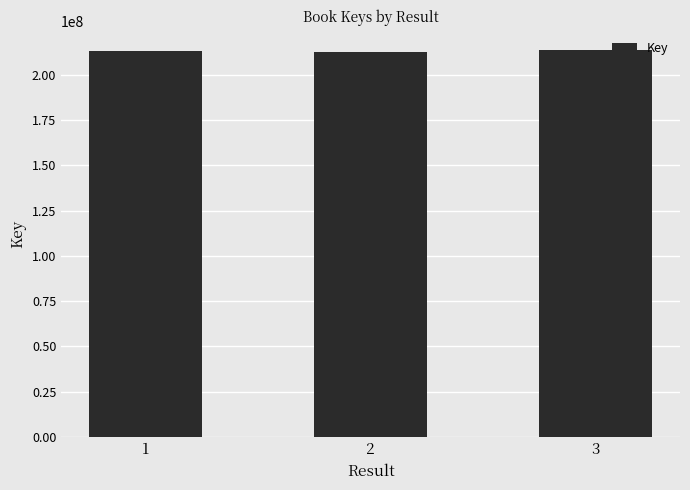

What is the maximum value shown in the chart?

213777196